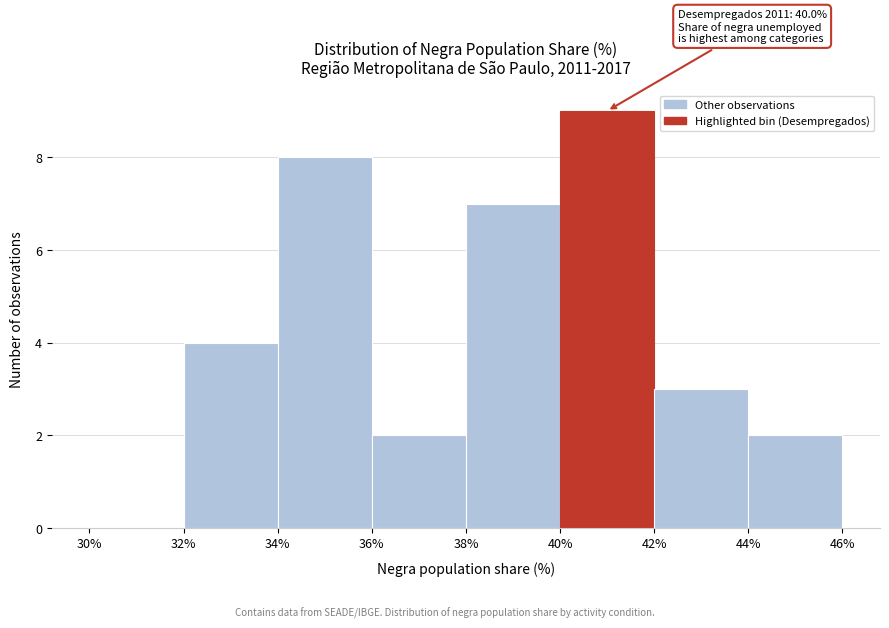

Over which range of the x-axis is the bar tallest?

40% to 42%